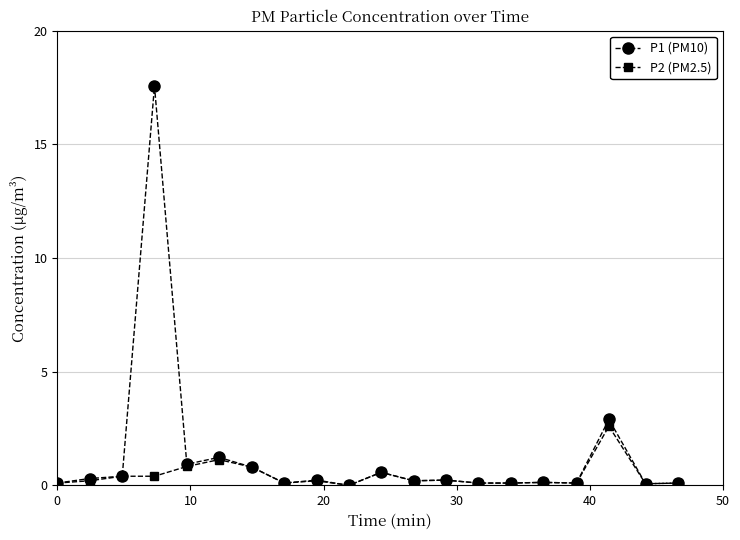

Which series has the largest range (max minus min)?

P1 (PM10)